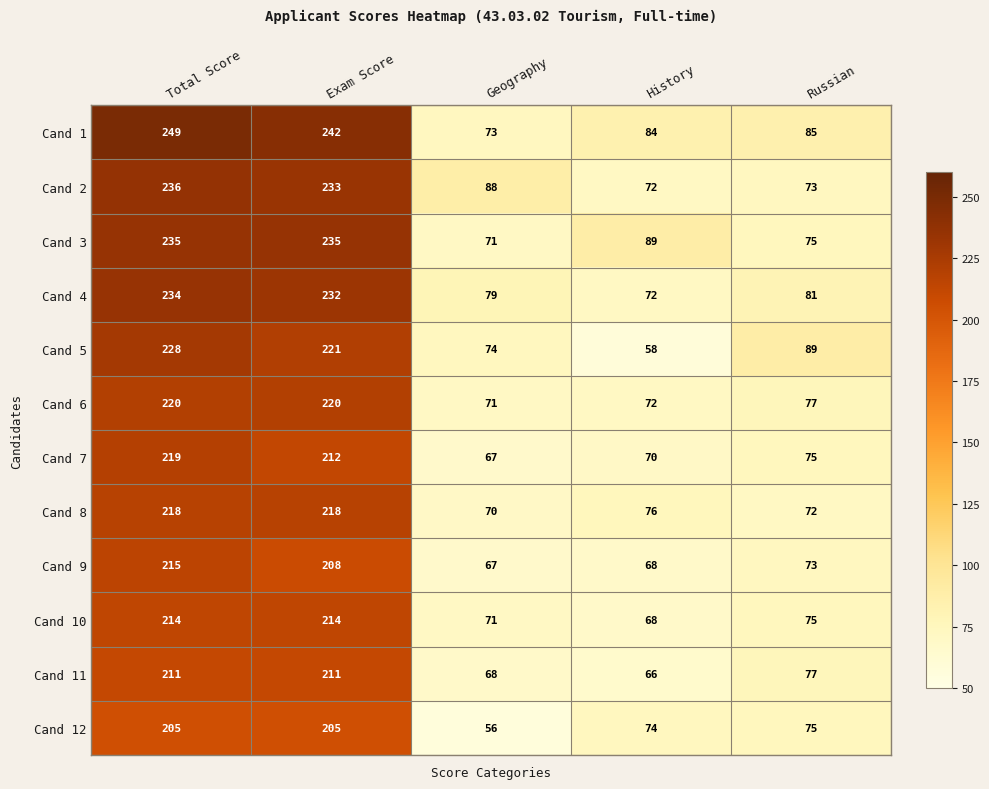

Count the number of data series in this chart.

12